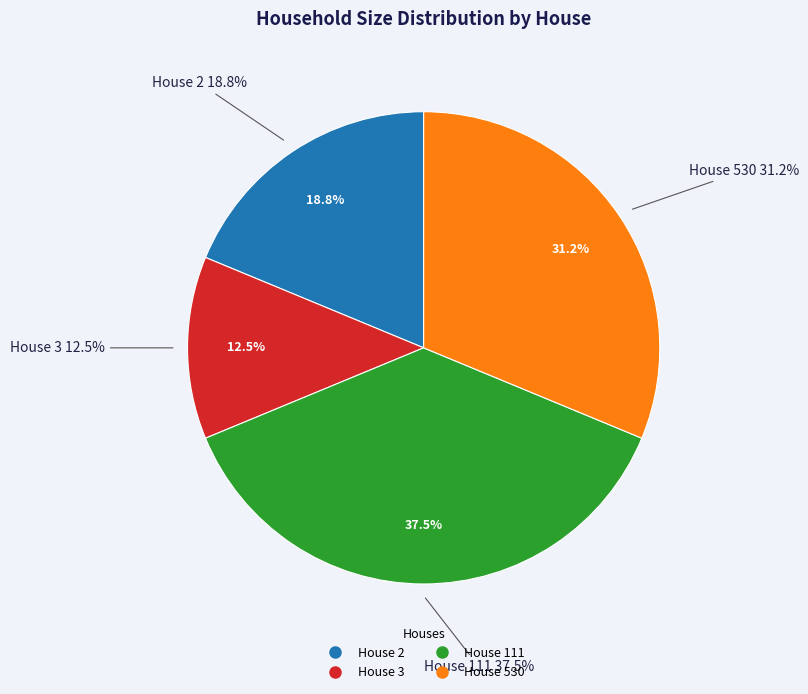

The House 530 slice represents 39% of the pie. True or false?

False